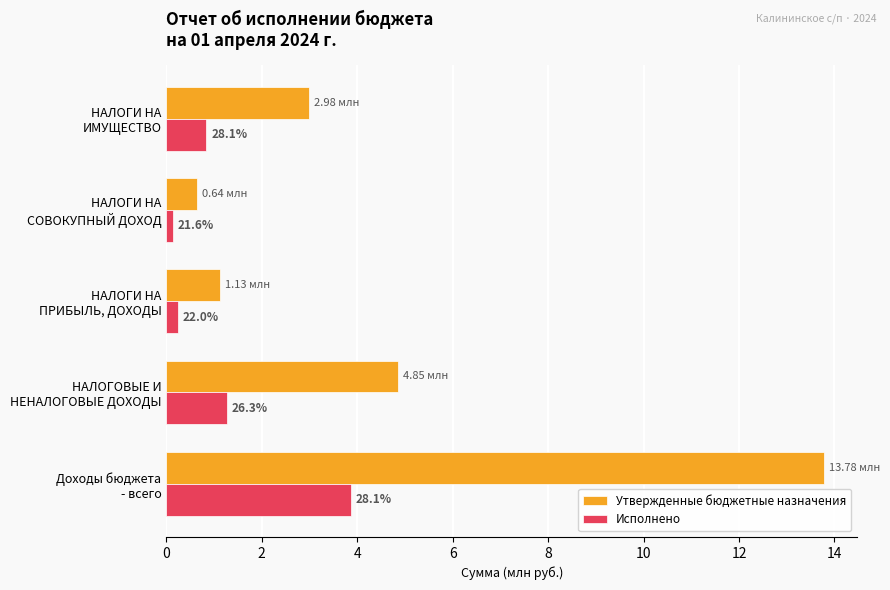

What are all the series names shown in the legend?

Утвержденные бюджетные назначения, Исполнено